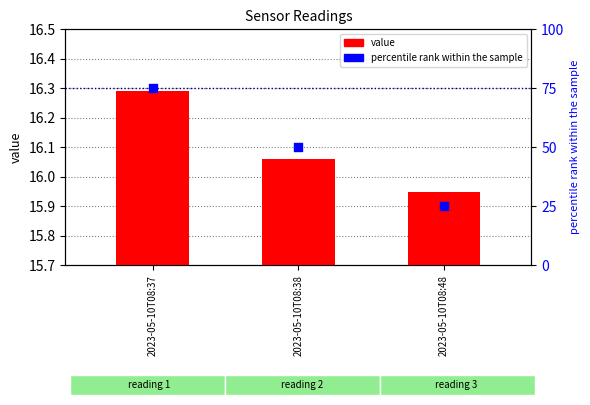

Is the value of percentile rank within the sample at 2023-05-10T08:48 greater than the value of value at 2023-05-10T08:48?

Yes